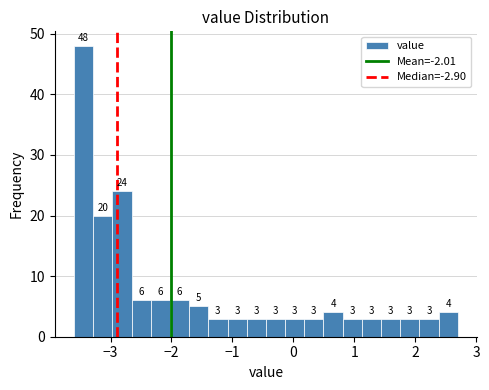

Around what value on the x-axis is the tallest bar? Give the approximate position of its centre, as read against the axis.

-3.4